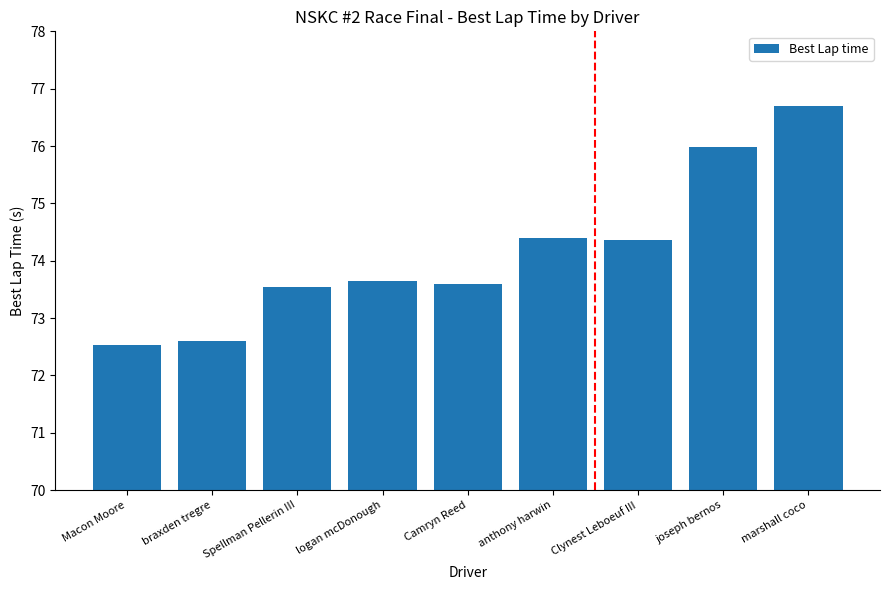

Reading left to right, what are all the values shown in this chart?

Macon Moore=72.5	braxden tregre=72.6	Spellman Pellerin III=73.5	logan mcDonough=73.6	Camryn Reed=73.6	anthony harwin=74.4	Clynest Leboeuf III=74.4	joseph bernos=76.0	marshall coco=76.7